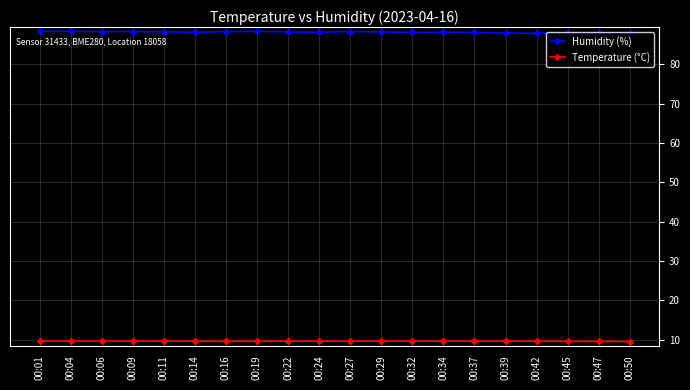

True or false: Humidity (%) and Temperature (°C) cross at least once.

False